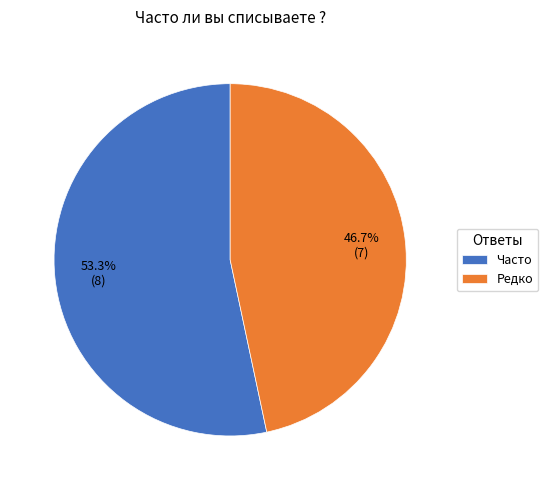

Approximately how many times larger is the value at Редко compared to Часто?

0.9